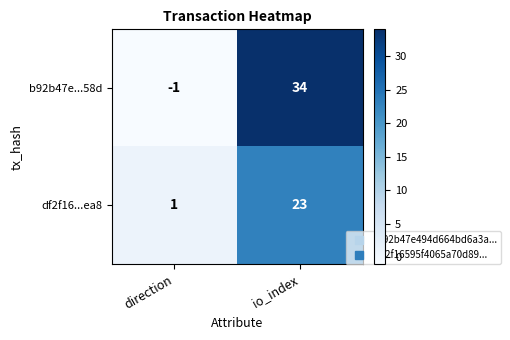

What is the difference between the b92b47e...58d values at direction and io_index?

35